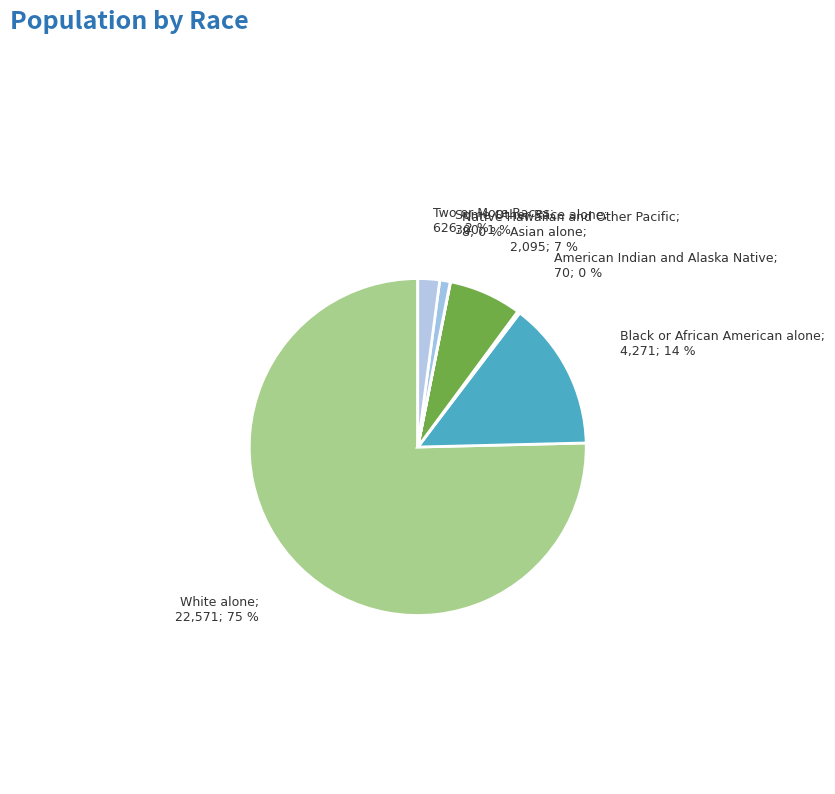

Is the sum of Two or More Races; 626; 2 % and Black or African American alone; 4,271; 14 % greater than half?

No